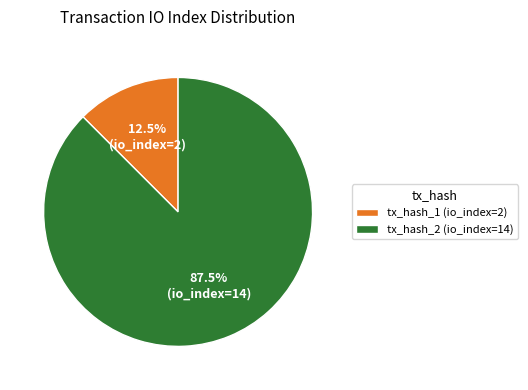

Approximately how many times larger is the value at tx_hash_2 (io_index=14) compared to tx_hash_1 (io_index=2)?

7.0